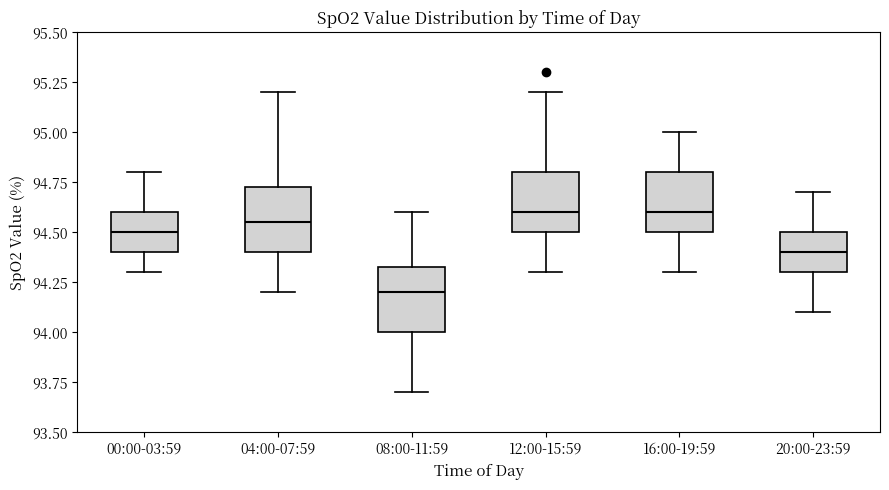

Where does the upper whisker of the box for 04:00-07:59 end on the y-axis? The values are not printed on the chart, so give them approximately, as read against the axis.

95.20